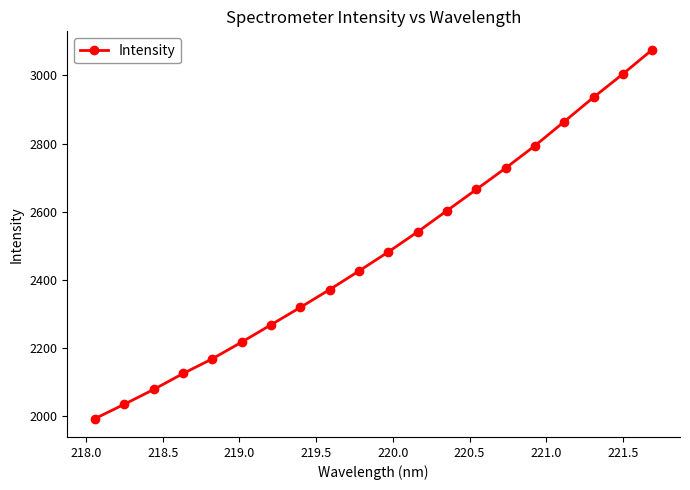

What is the value of the 15th point from the left?

2728.1